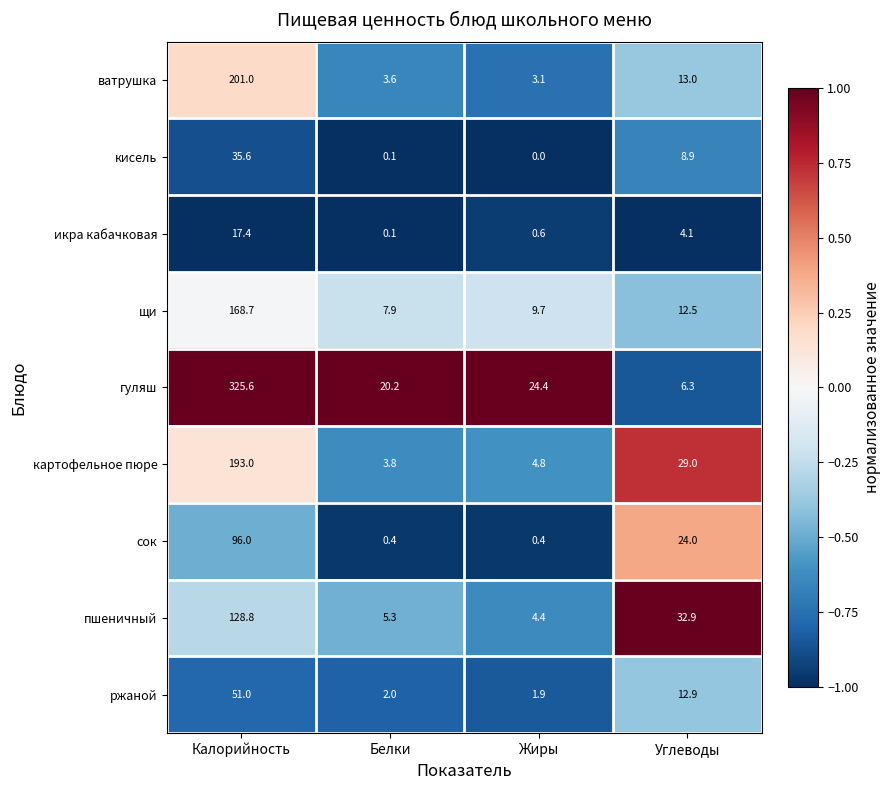

Which series has the largest range (max minus min)?

гуляш